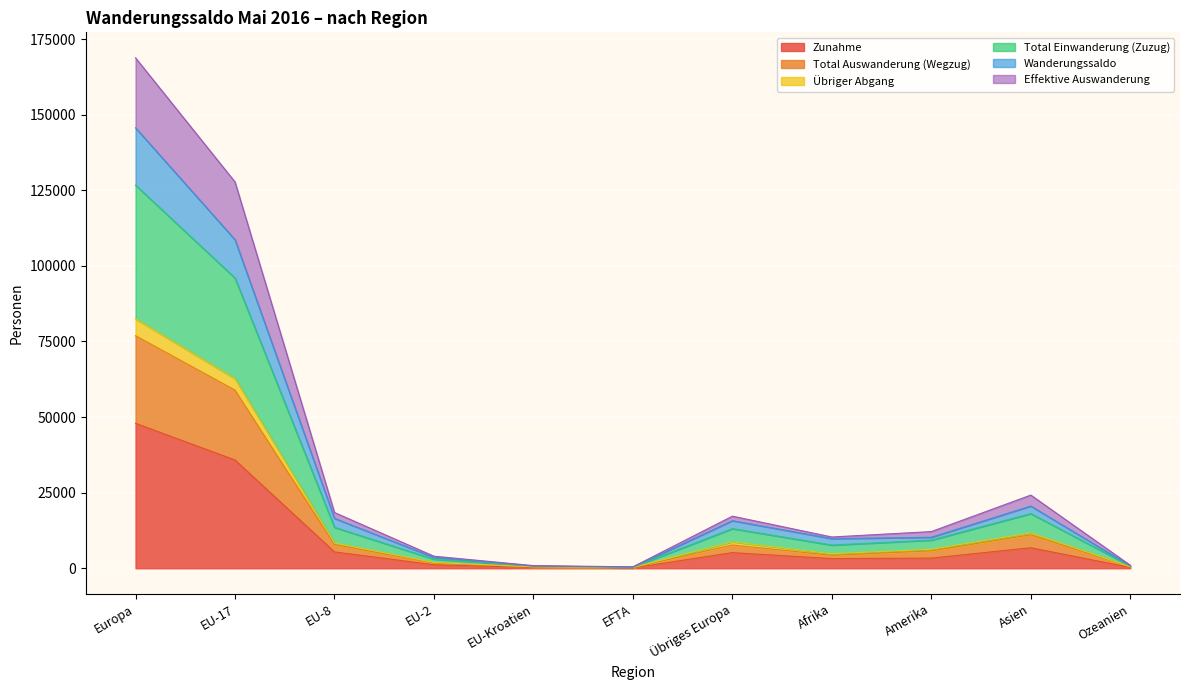

Where is Wanderungssaldo nearest to the value 63531?

EU-17